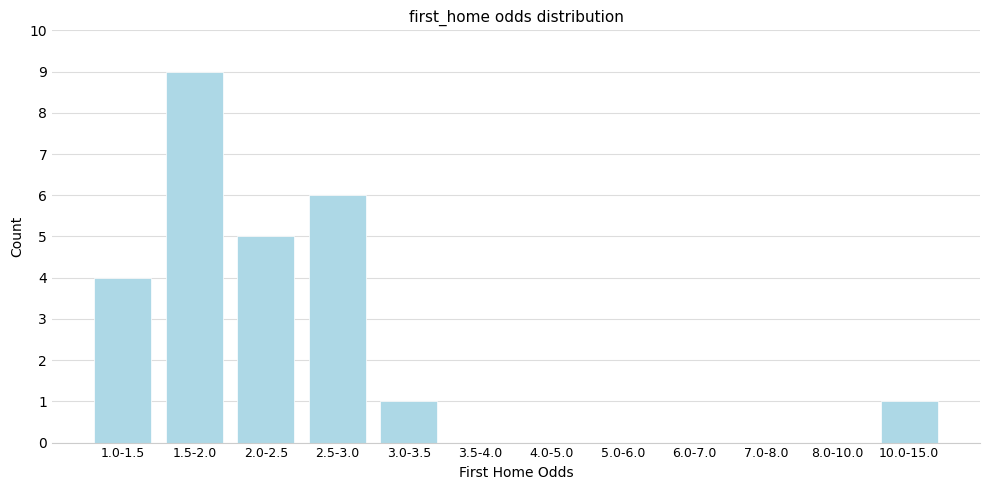

Reading left to right, what are all the values shown in this chart?

1.0-1.5=4	1.5-2.0=9	2.0-2.5=5	2.5-3.0=6	3.0-3.5=1	3.5-4.0=0	4.0-5.0=0	5.0-6.0=0	6.0-7.0=0	7.0-8.0=0	8.0-10.0=0	10.0-15.0=1